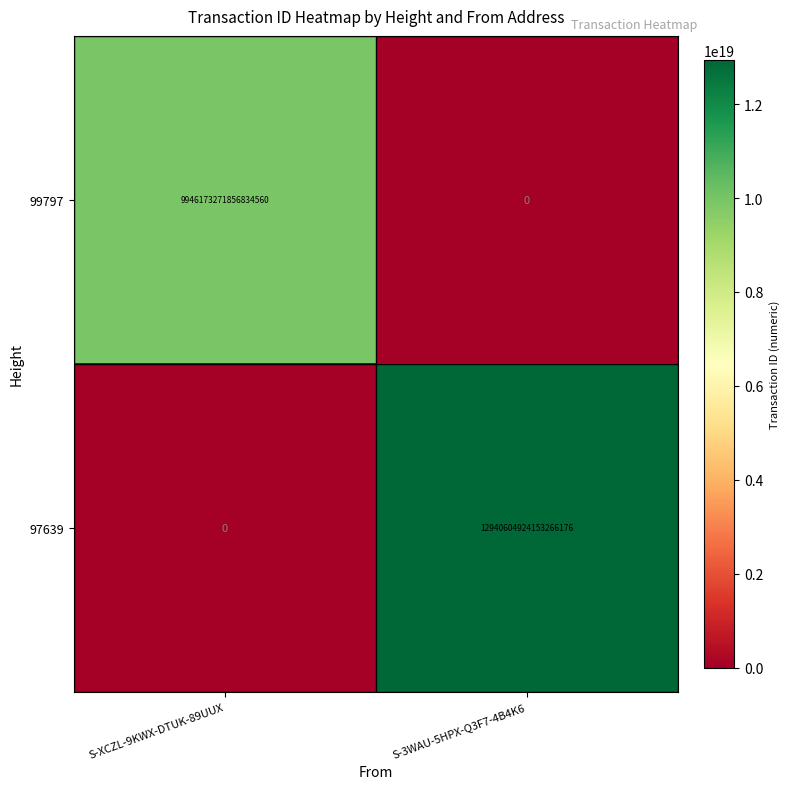

How many positive values does the 97639 series have?

1